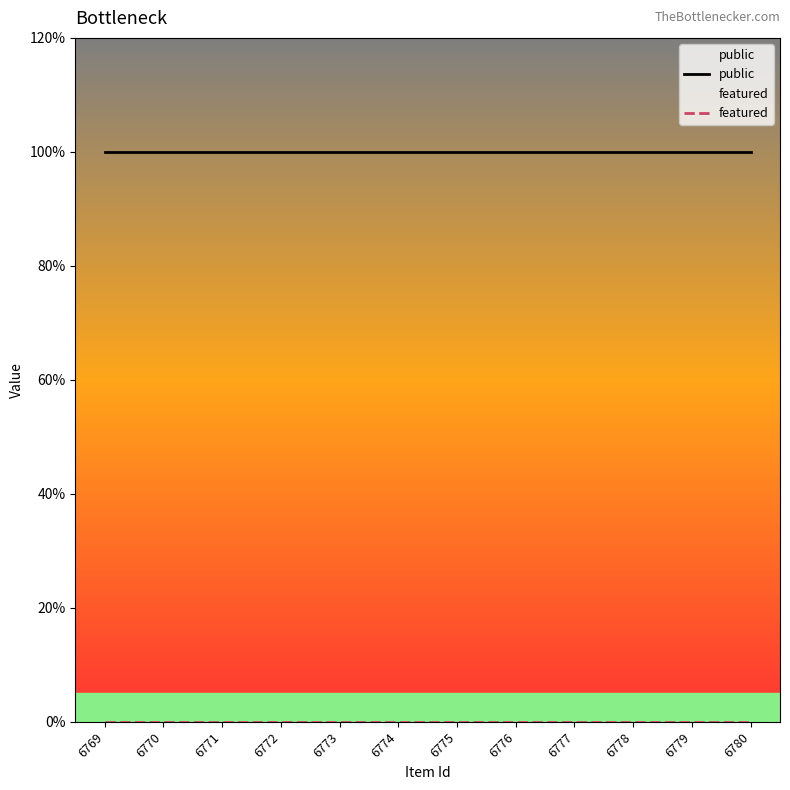

What is the value of the public point at the 1st from the left?

1